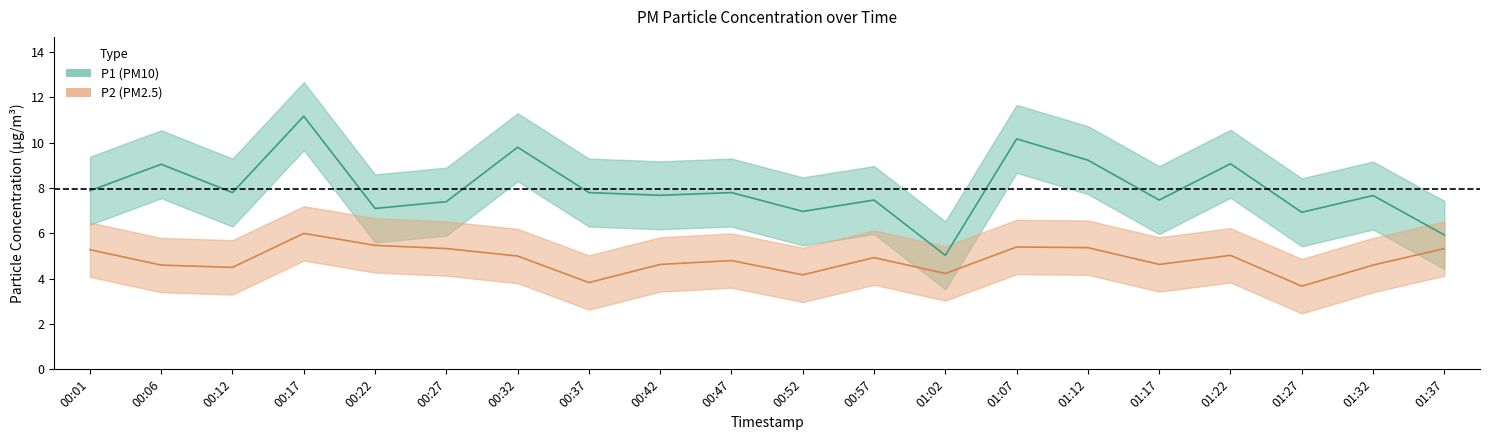

Does the chart have visible grid lines?

No